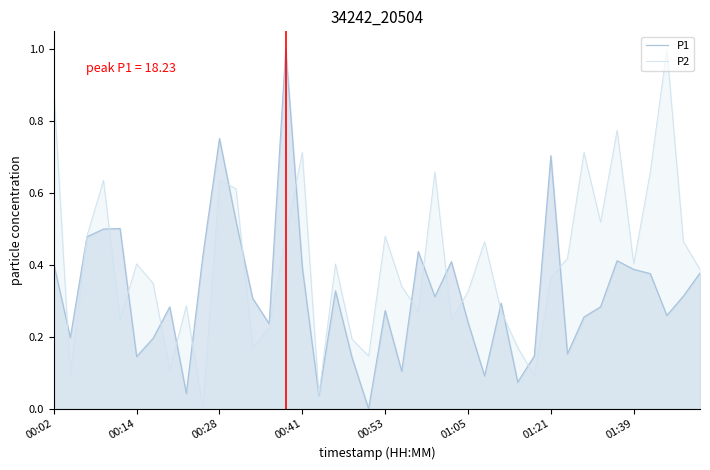

Is it true that P1 equals 0.4 at 00:41?

True